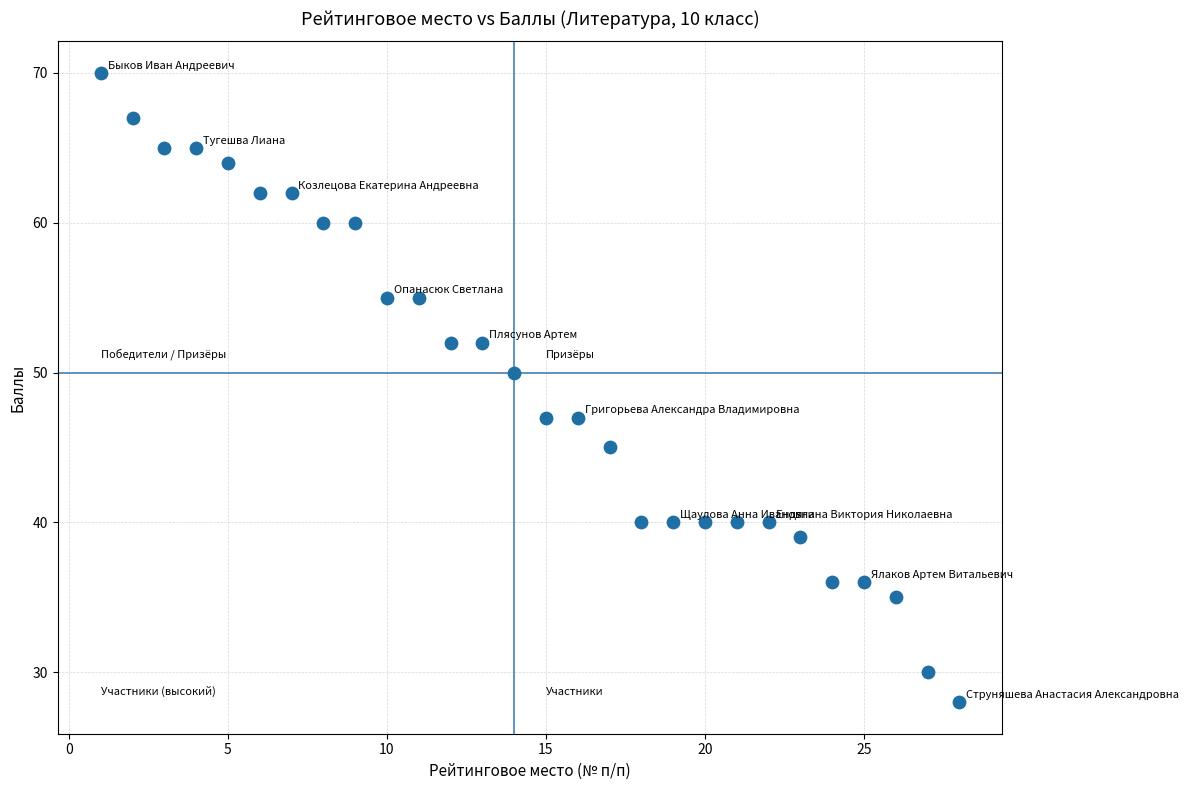

What is the range of X values (max minus min)?

27